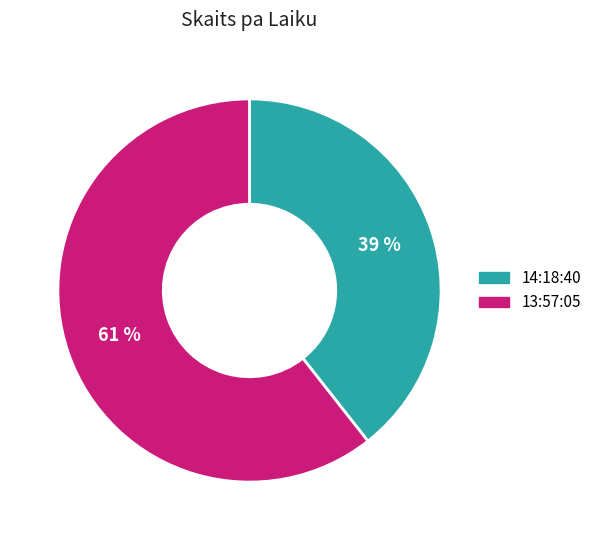

To the nearest percent, what is the average slice percentage?

50%